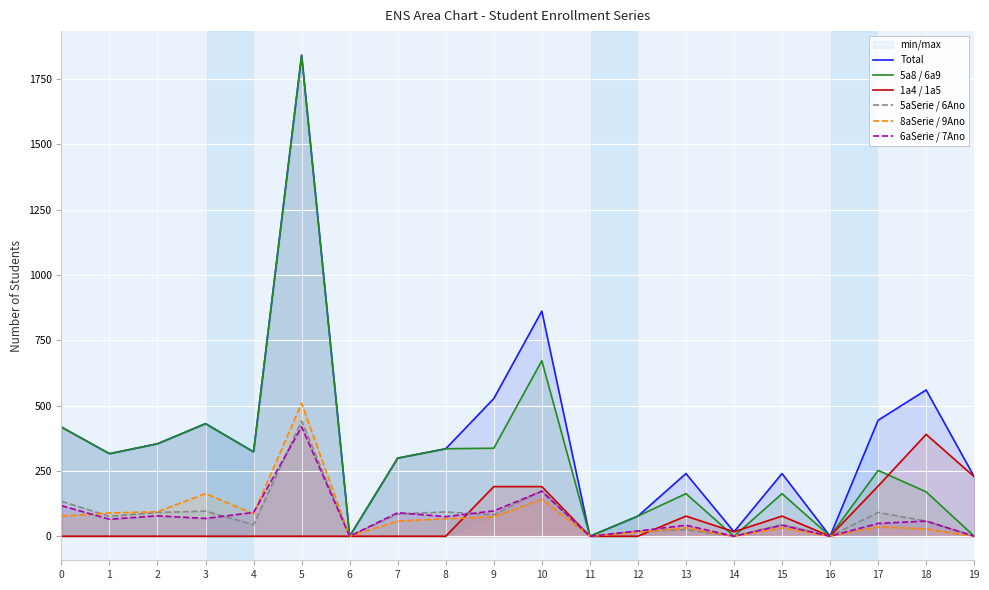

Reading right to left, transcribe all the data shown in this chart.

Total: 19=228	18=560	17=444	16=0	15=240	14=17	13=240	12=77	11=0	10=862	9=527	8=335	7=299	6=0	5=1842	4=323	3=431	2=354	1=316	0=418
5a8 / 6a9: 19=0	18=170	17=252	16=0	15=163	14=0	13=163	12=77	11=0	10=672	9=337	8=335	7=299	6=0	5=1842	4=323	3=431	2=354	1=316	0=418
1a4 / 1a5: 19=228	18=390	17=192	16=0	15=77	14=17	13=77	12=0	11=0	10=190	9=190	8=0	7=0	6=0	5=0	4=0	3=0	2=0	1=0	0=0
5aSerie / 6Ano: 19=0	18=58	17=91	16=0	15=45	14=0	13=25	12=20	11=0	10=175	9=82	8=93	7=85	6=0	5=441	4=44	3=96	2=91	1=76	0=134
8aSerie / 9Ano: 19=0	18=28	17=36	16=0	15=32	14=0	13=32	12=15	11=0	10=141	9=74	8=67	7=58	6=0	5=509	4=86	3=163	2=94	1=89	0=77
6aSerie / 7Ano: 19=0	18=58	17=49	16=0	15=42	14=0	13=42	12=20	11=0	10=172	9=97	8=75	7=90	6=0	5=419	4=91	3=68	2=78	1=65	0=117